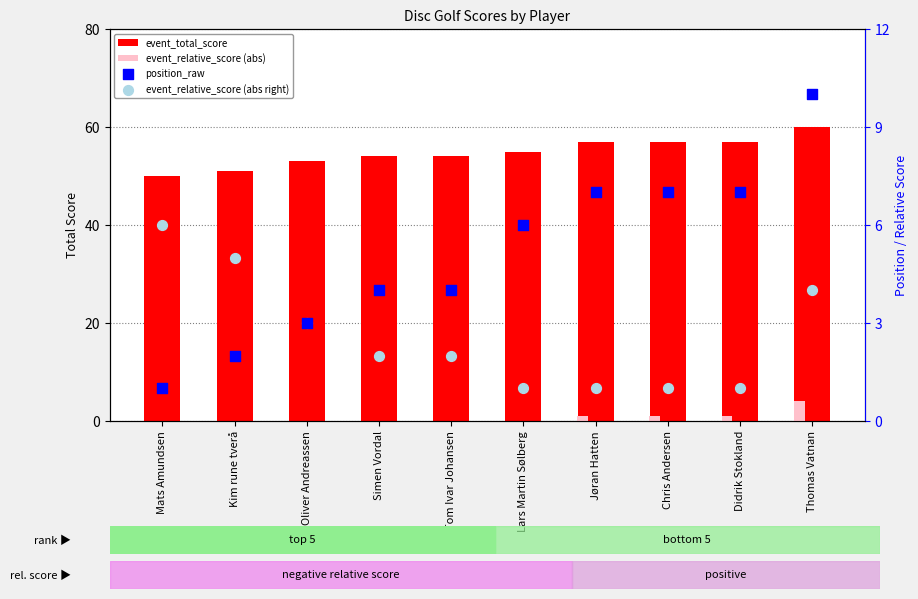

Which series reaches the minimum Y coordinate?

event_relative_score (abs)